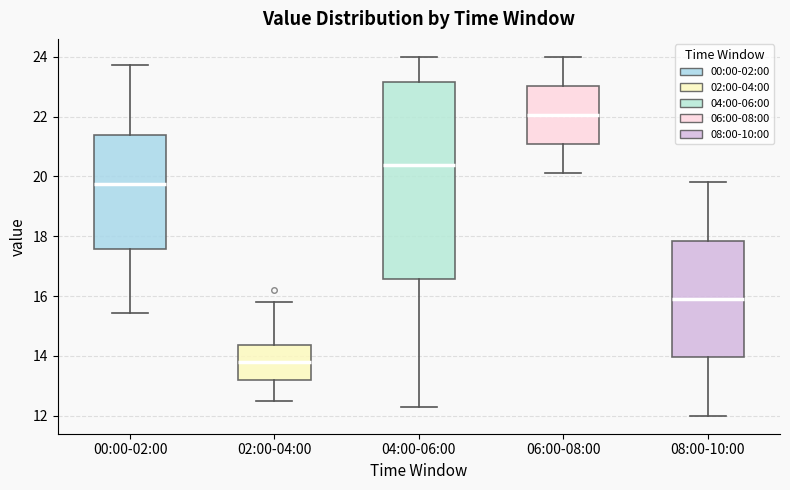

Comparing the boxes themselves (not the whiskers), which one is the tallest?

04:00-06:00